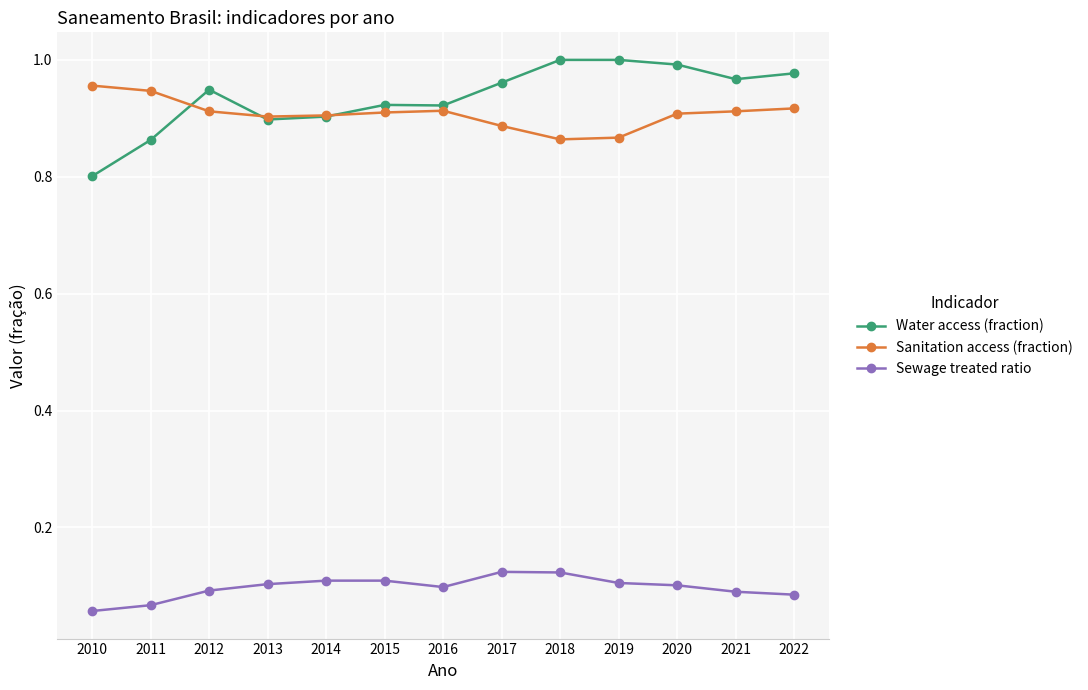

At how many categories does at least one series exceed 0?

13